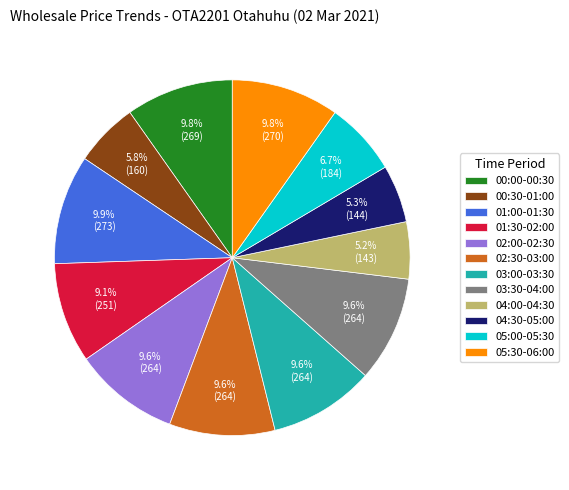

Count the number of slices in the pie.

12